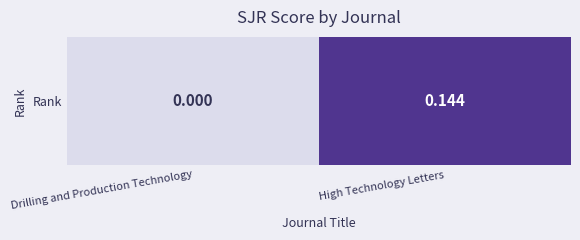

What is the average value?

0.1